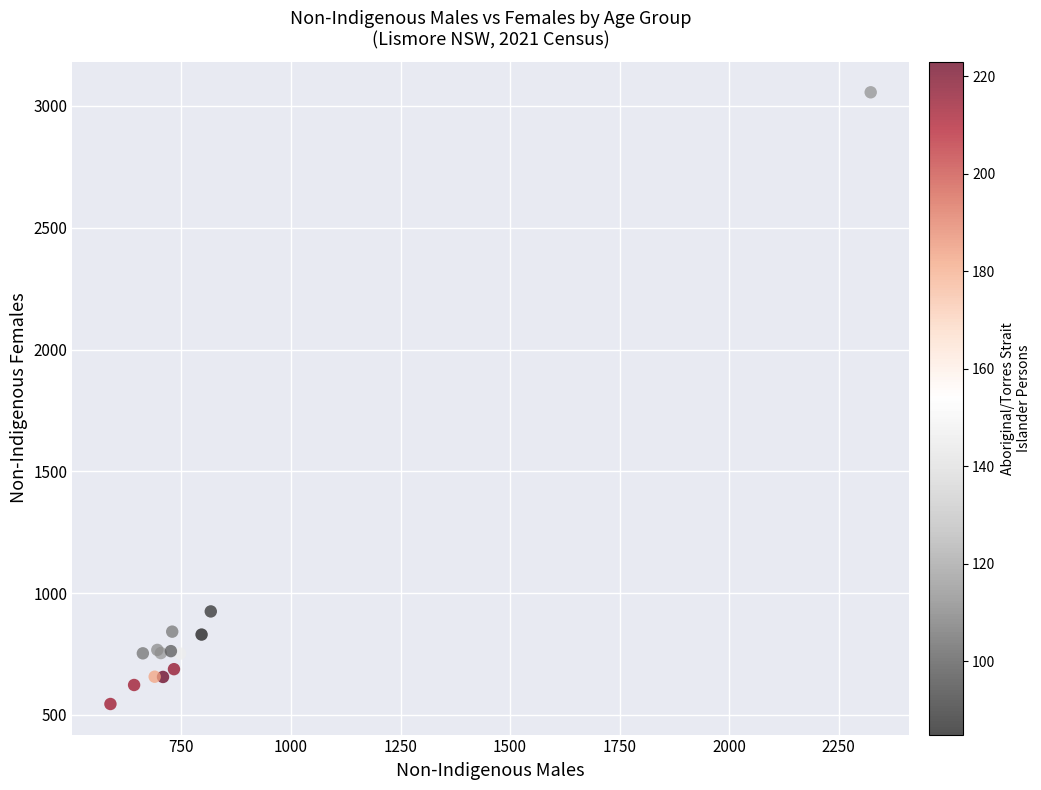

What Y value in the scatter plot is closest to 1800?

925